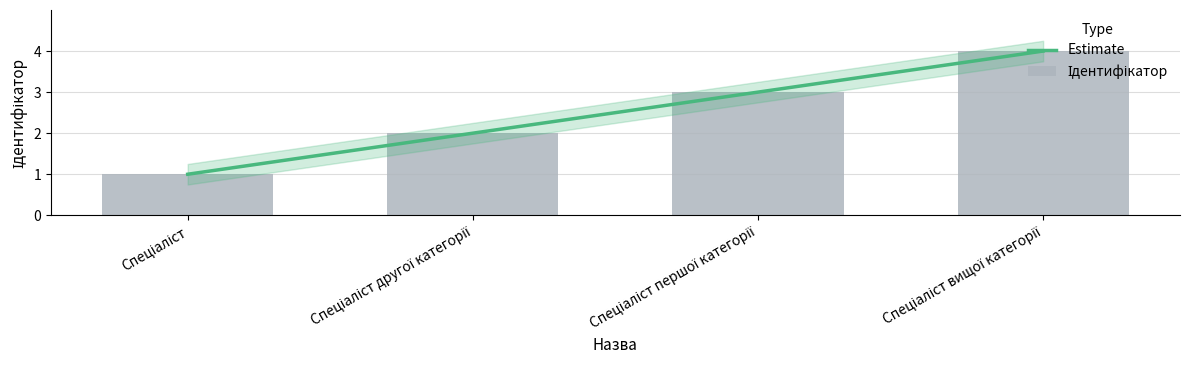

Which has a higher value, Спеціаліст вищої категорії or Спеціаліст?

Спеціаліст вищої категорії